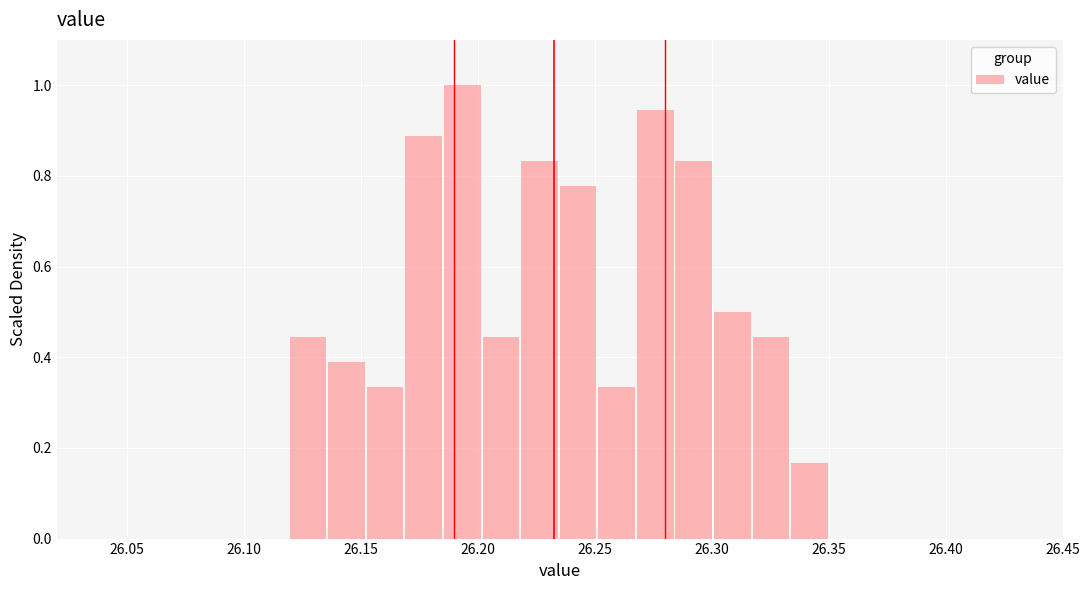

Around what value on the x-axis is the tallest bar? Give the approximate position of its centre, as read against the axis.

26.195